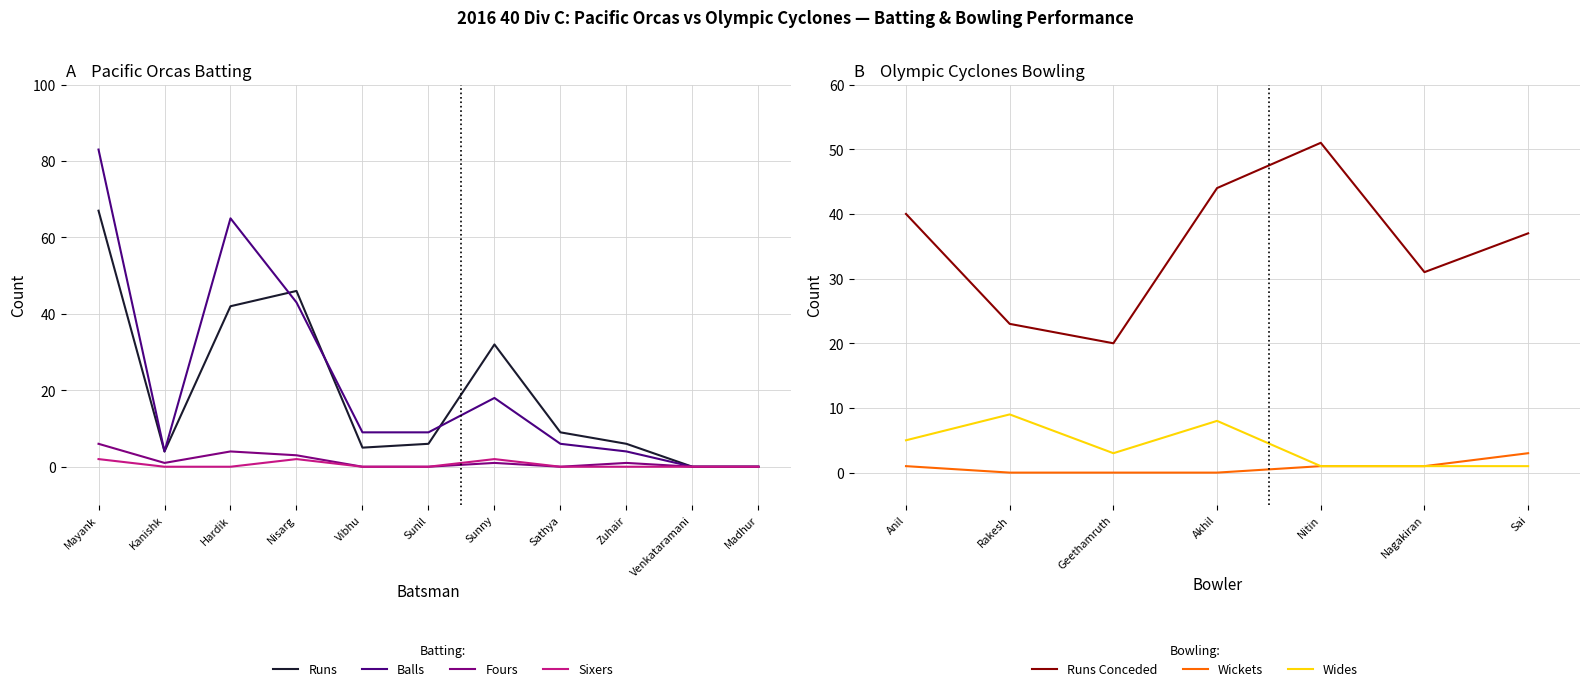

Where do Balls and Runs first cross each other?

Hardik and Nisarg